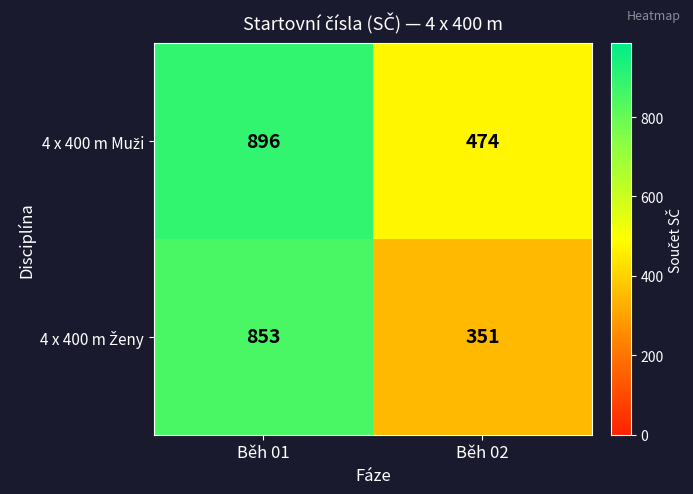

Count the number of data series in this chart.

2